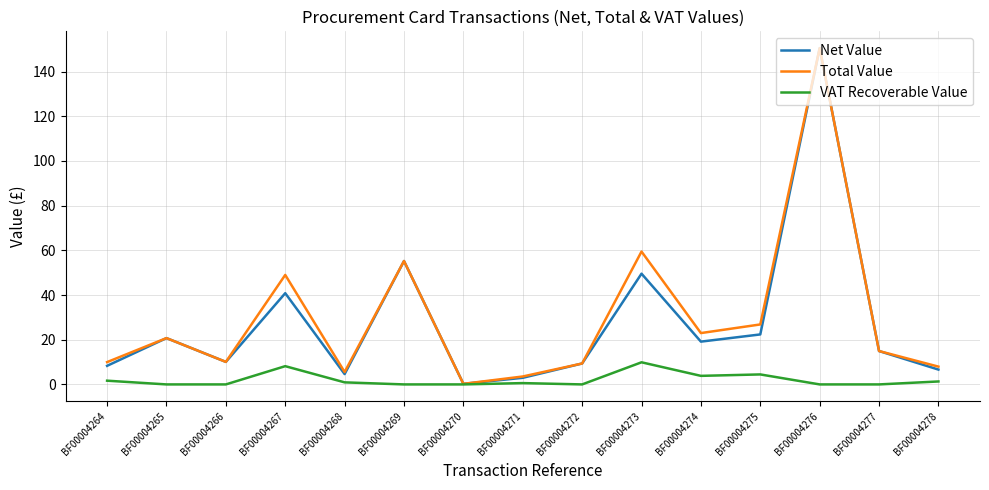

The VAT Recoverable Value series shows 0.0 at BF00004272. True or false?

True